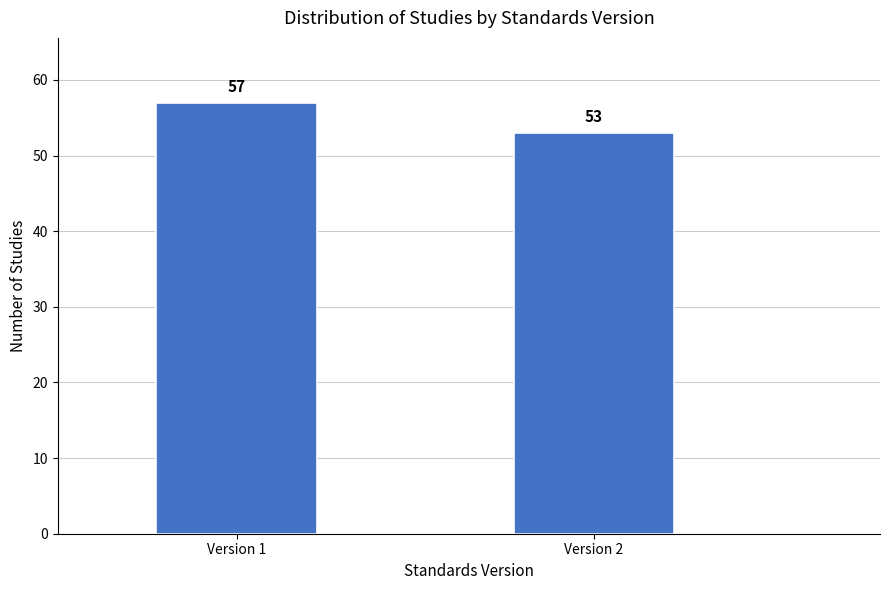

Reading left to right, what are all the values shown in this chart?

57	53